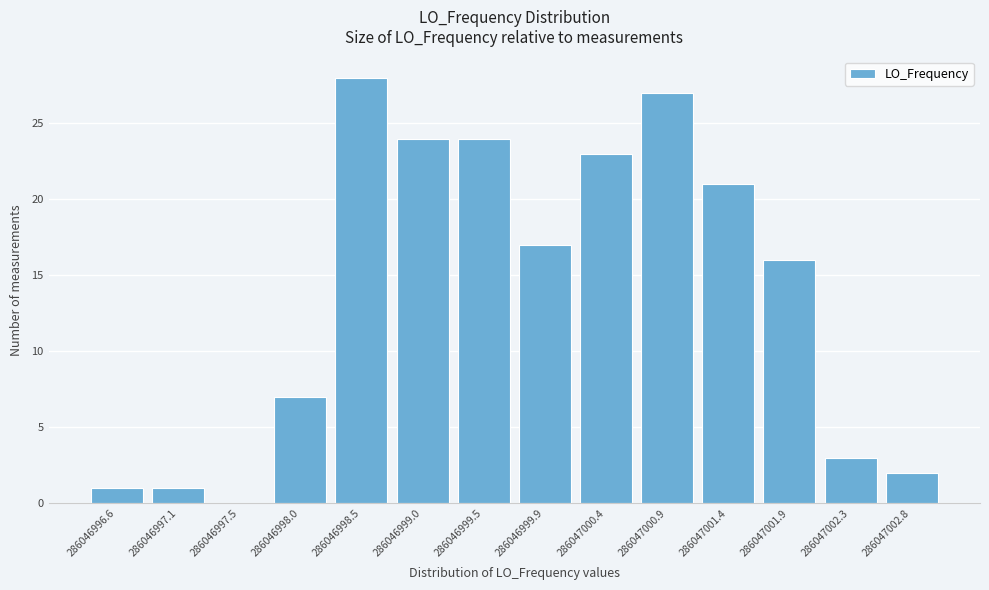

Reading right to left, what are all the values shown in this chart?

286047002.8=2	286047002.3=3	286047001.9=16	286047001.4=21	286047000.9=27	286047000.4=23	286046999.9=17	286046999.5=24	286046999.0=24	286046998.5=28	286046998.0=7	286046997.5=0	286046997.1=1	286046996.6=1